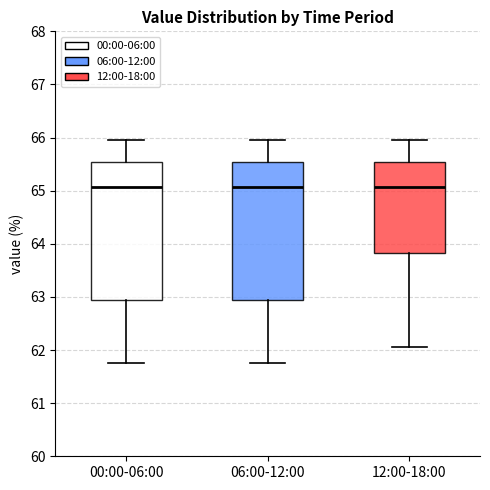

Where is the upper edge of the box for 06:00-12:00 on the y-axis? The values are not printed on the chart, so give them approximately, as read against the axis.

65.5